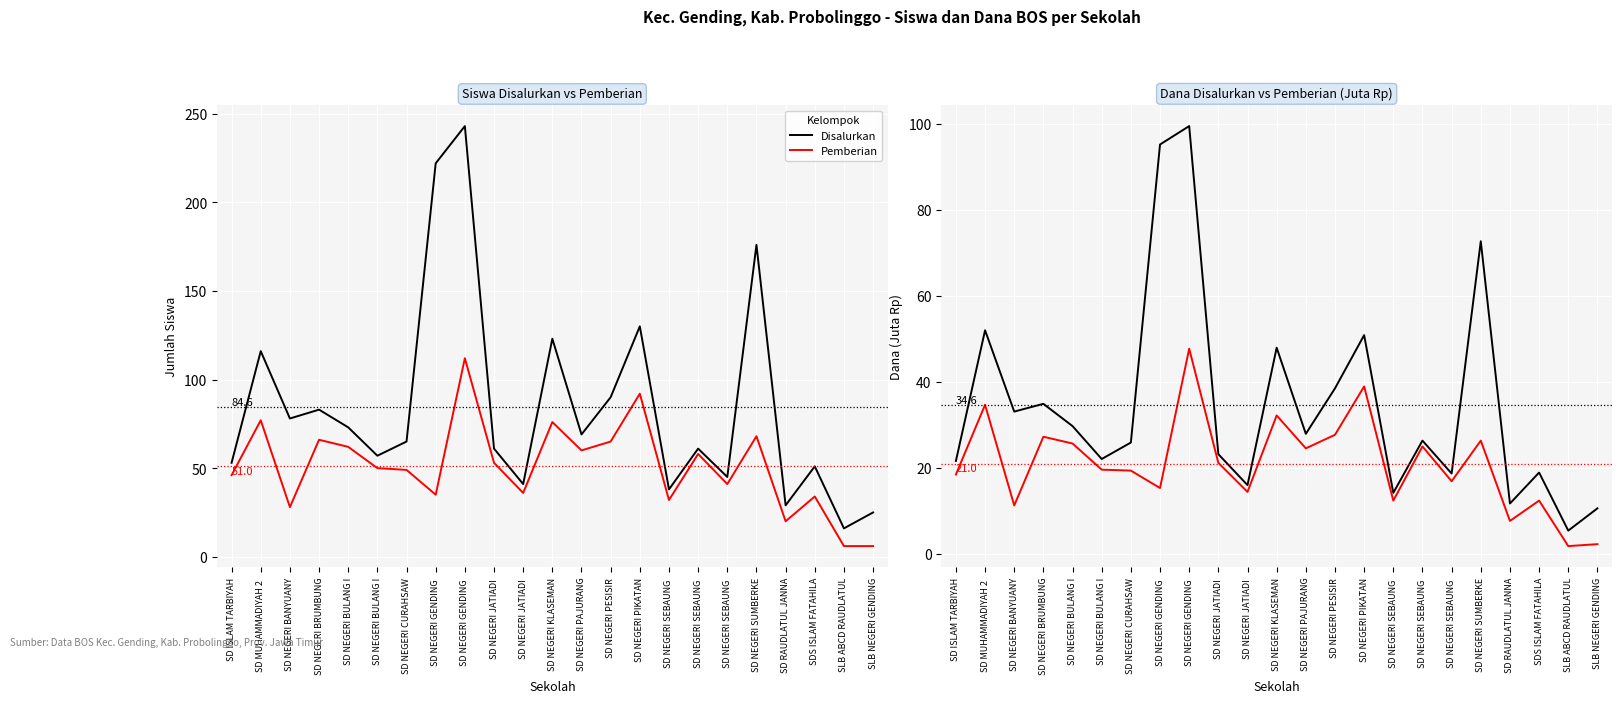

Is the value of Disalurkan at SD NEGERI PAJURANG greater than the value of Pemberian at SD NEGERI PESISIR?

Yes